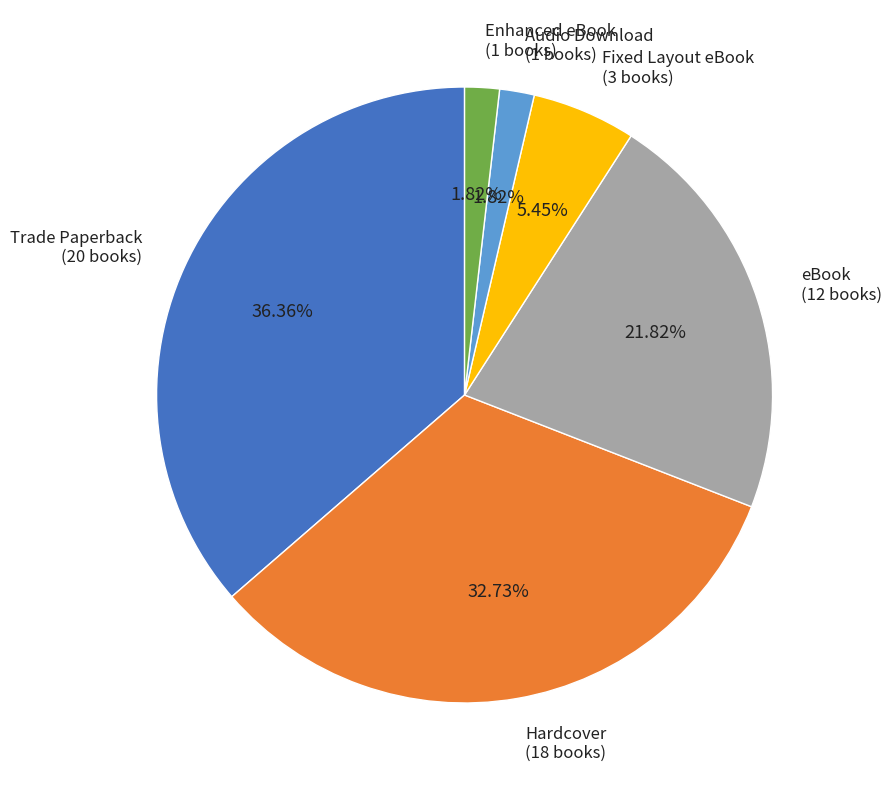

Is there a majority slice in this chart?

No